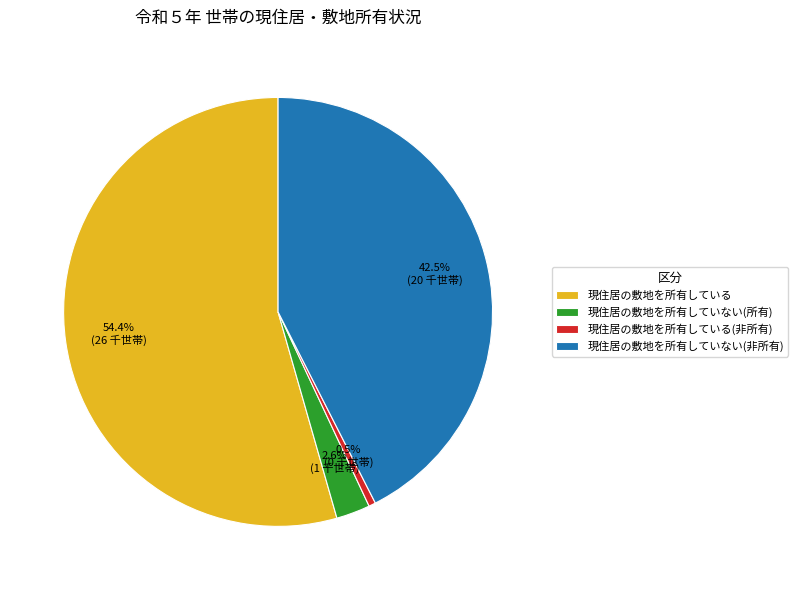

Rank the categories by value from highest to lowest.

現住居の敷地を所有している, 現住居の敷地を所有していない(非所有), 現住居の敷地を所有していない(所有), 現住居の敷地を所有している(非所有)